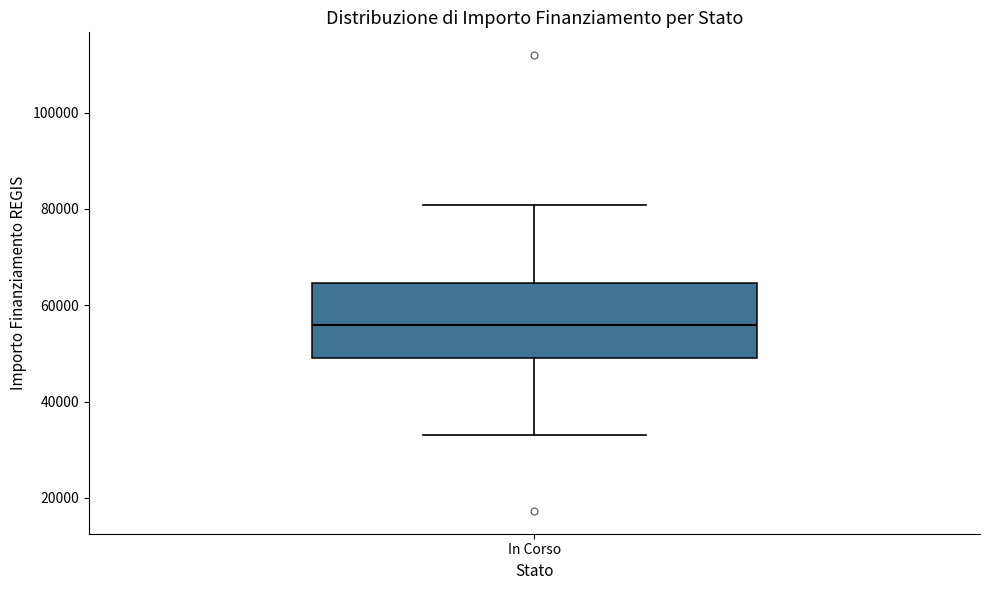

Where is the upper edge of the box for In Corso on the y-axis? The values are not printed on the chart, so give them approximately, as read against the axis.

64000